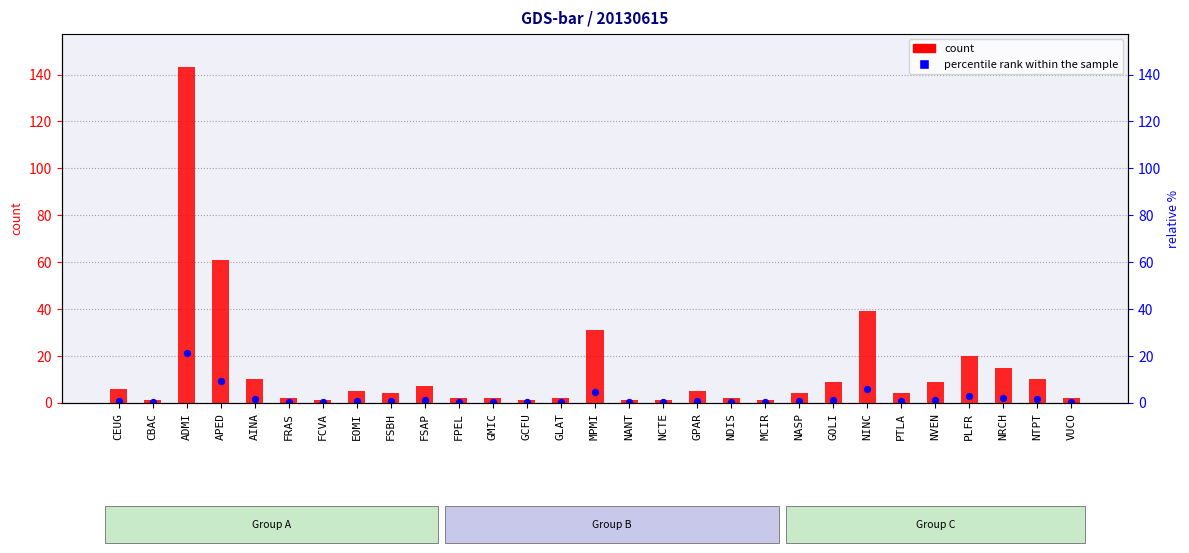

Is the value of count at FSBH greater than the value of percentile rank within the sample at GLAT?

Yes